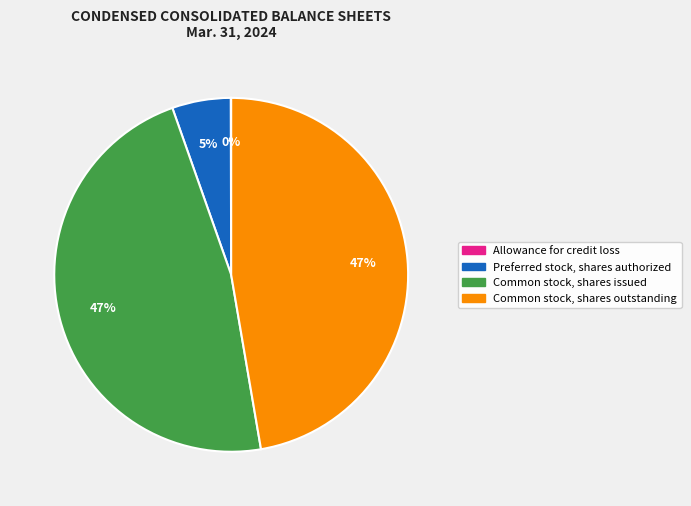

To the nearest percent, what is the difference between the largest and smallest slice percentages?

47%